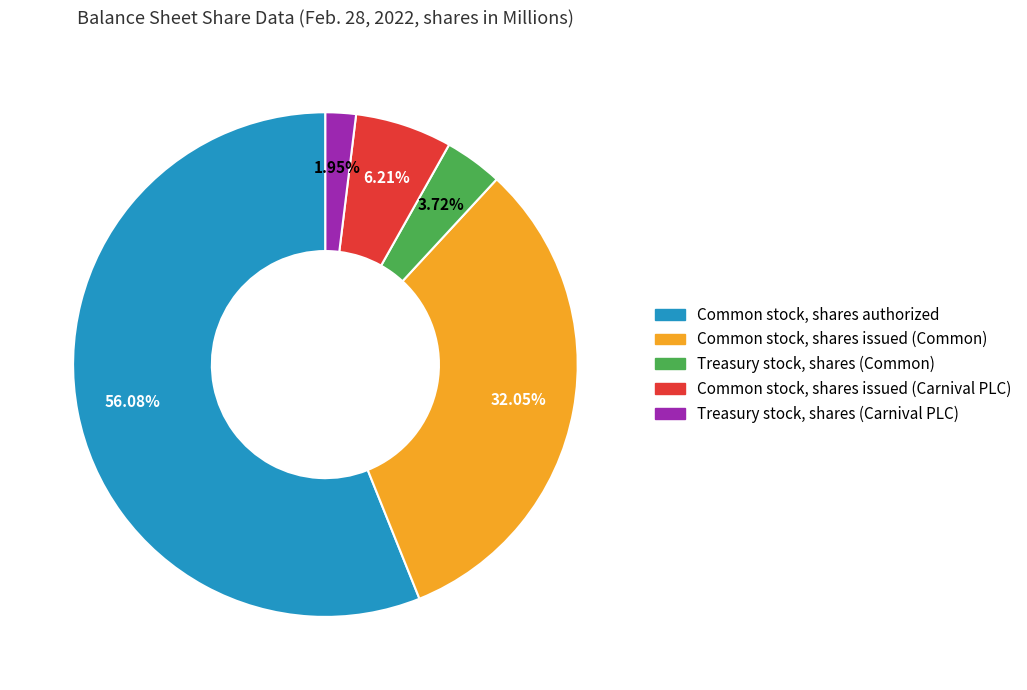

How many slices are in this pie chart?

5